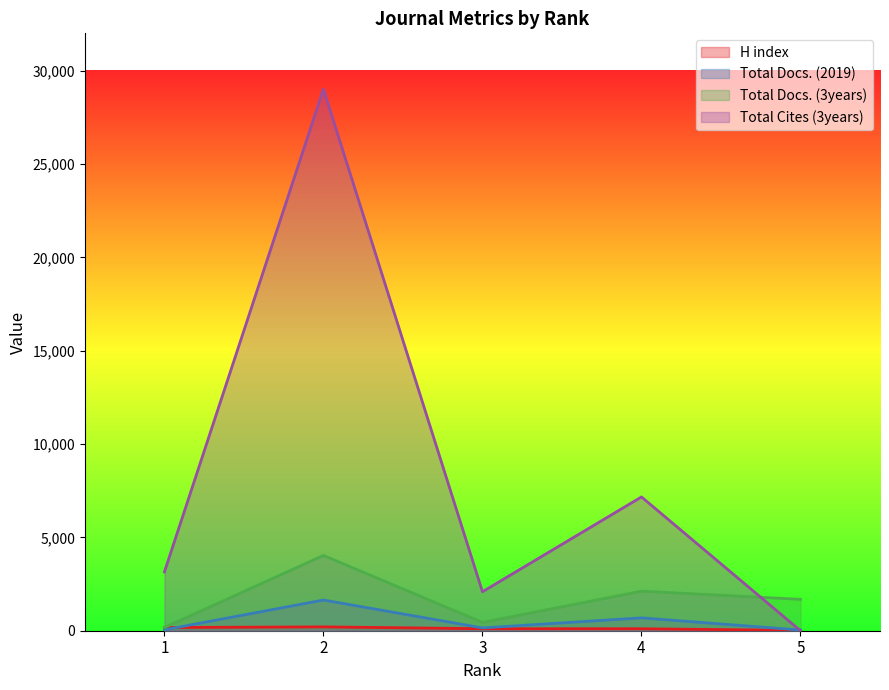

Which label corresponds to the smallest value in the chart?

5